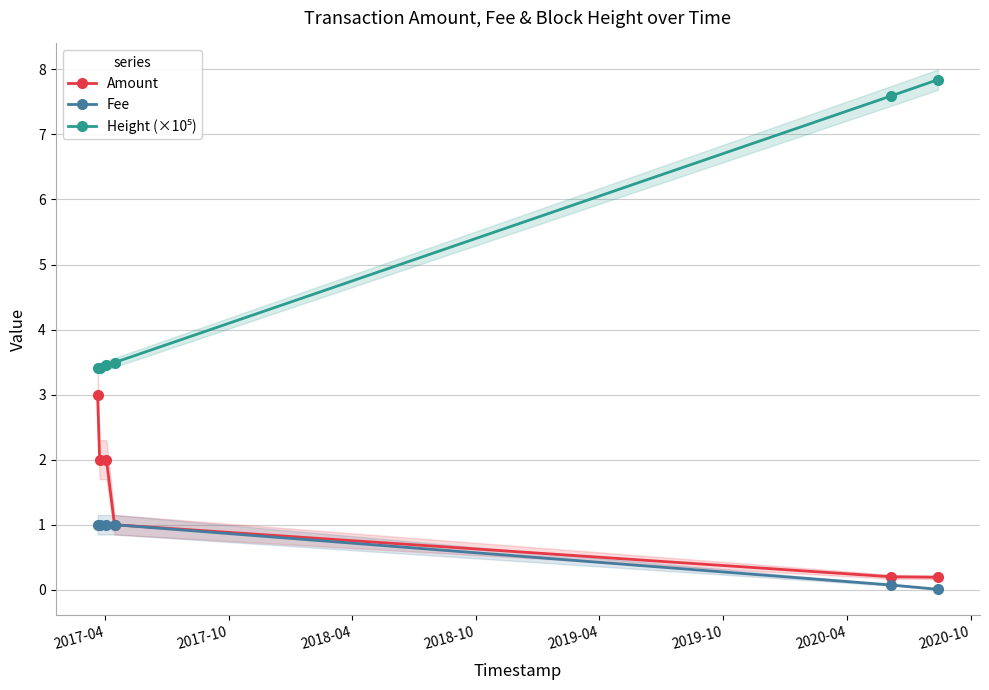

Reading left to right, transcribe all the data shown in this chart.

Amount: 3.0	2.0	2.0	1.0	0.2	0.2
Fee: 1.0	1.0	1.0	1.0	0.1	0.0
Height (×10⁵): 3.4	3.4	3.5	3.5	7.6	7.8